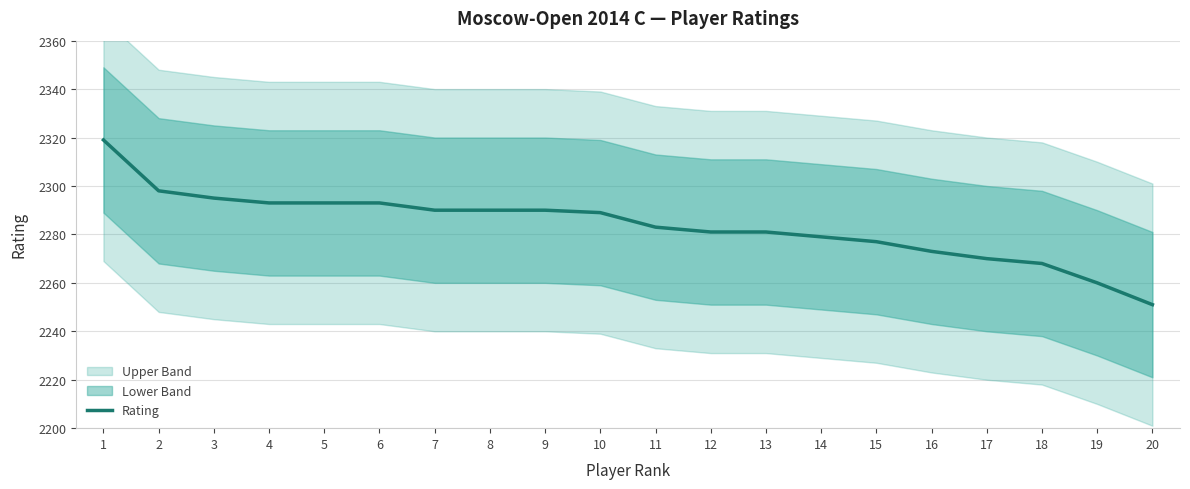

What is the value of the 1st point from the left?

2319